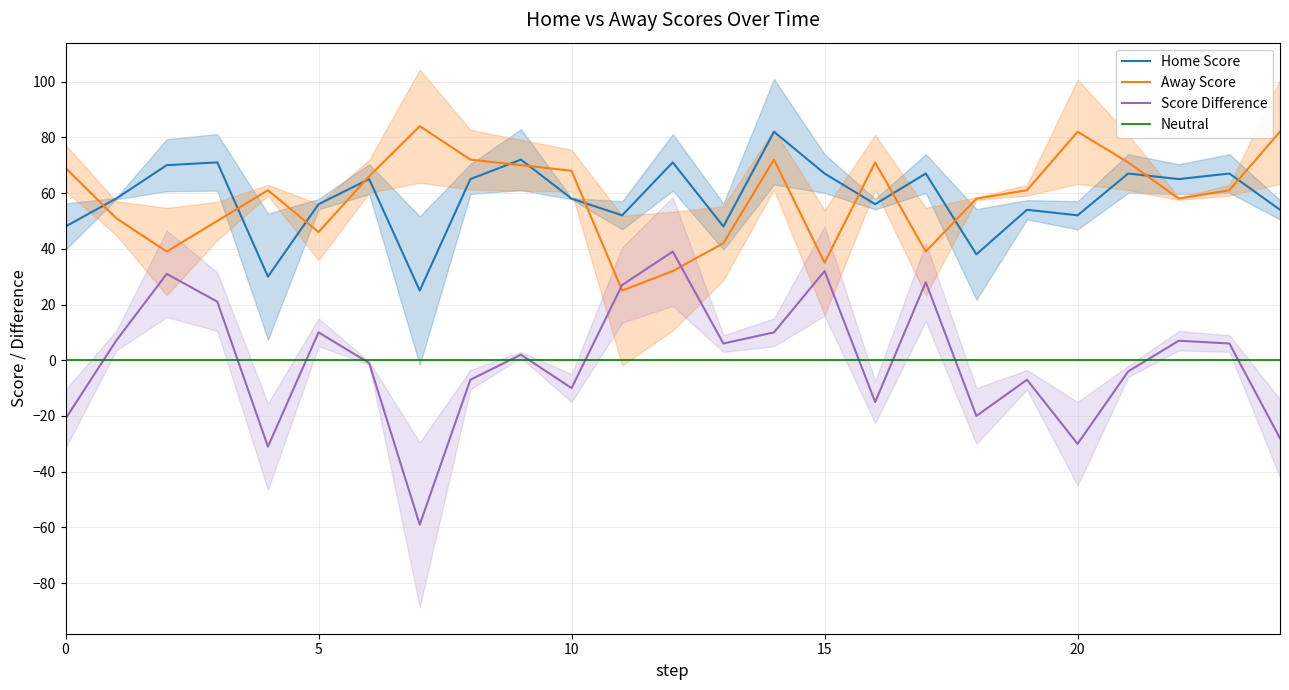

True or false: Home Score and Score Difference cross at least once.

False